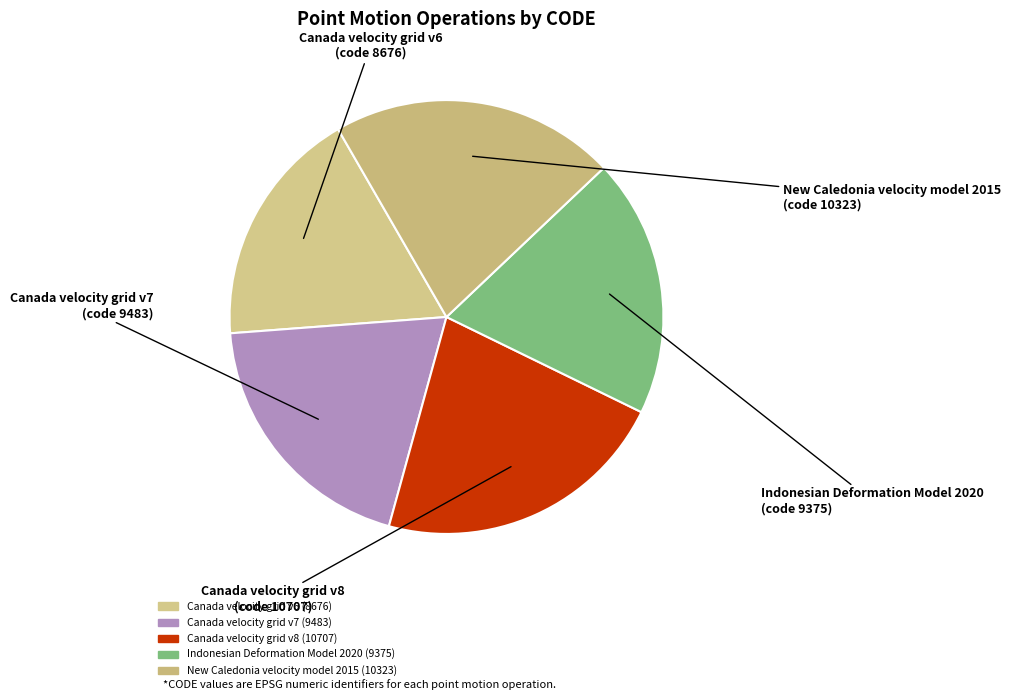

How many slices are in this pie chart?

5